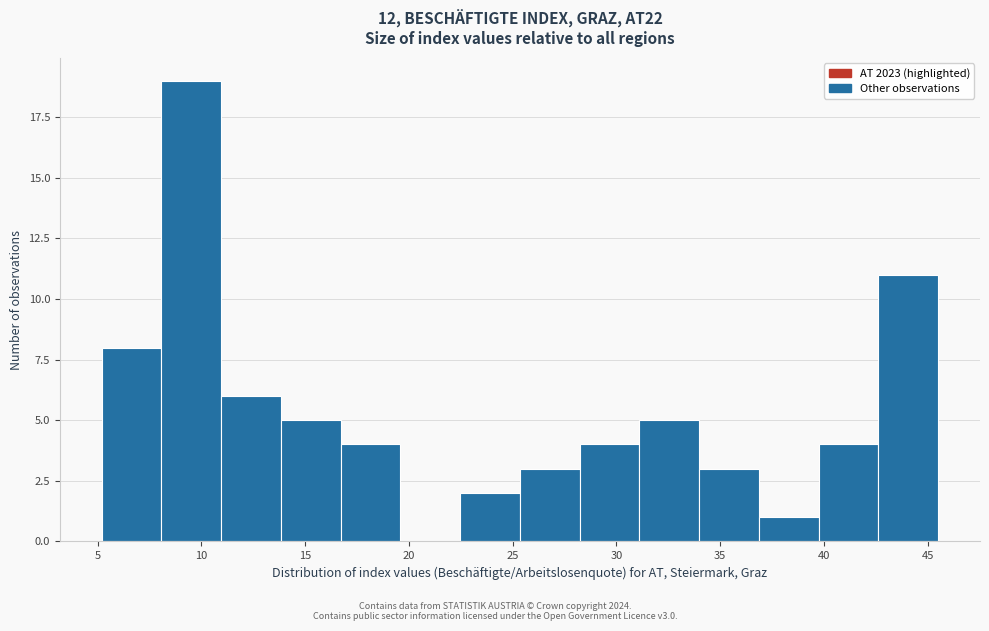

Reading left to right, transcribe this chart: for each bar, give the range it covers on the x-axis and its height. Neither the bar edges nor the heights are printed on the chart, so give them approximately, as read against the axes.

5.0 to 8.0: 8
8.0 to 11.0: 19
11.0 to 14.0: 6
14.0 to 16.5: 5
16.5 to 19.5: 4
19.5 to 22.5: 0
22.5 to 25.5: 2
25.5 to 28.0: 3
28.0 to 31.0: 4
31.0 to 34.0: 5
34.0 to 37.0: 3
37.0 to 39.5: 1
39.5 to 42.5: 4
42.5 to 45.5: 11